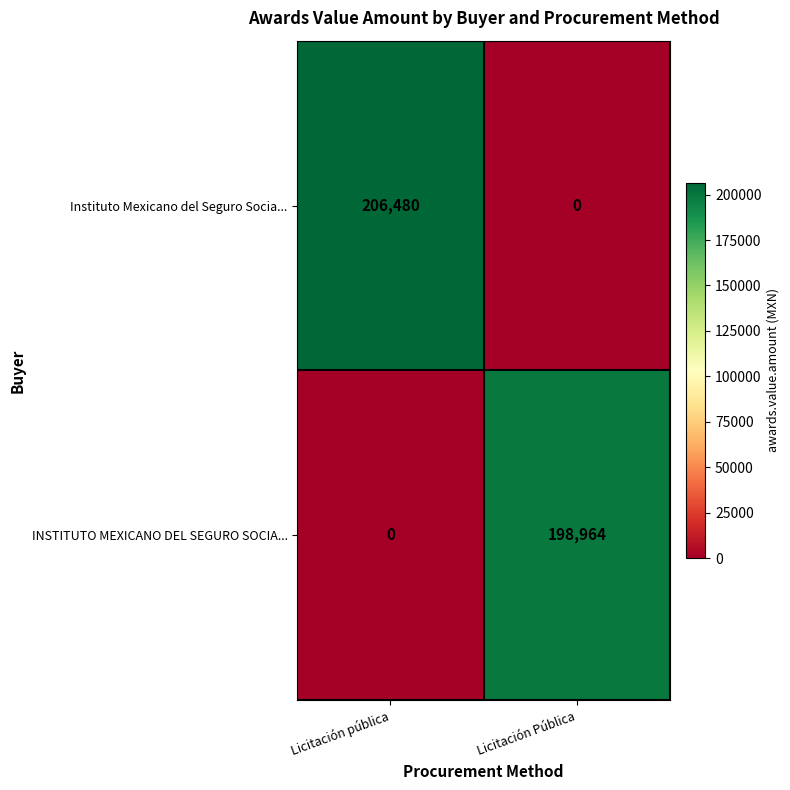

At how many categories does at least one series exceed 24545?

2